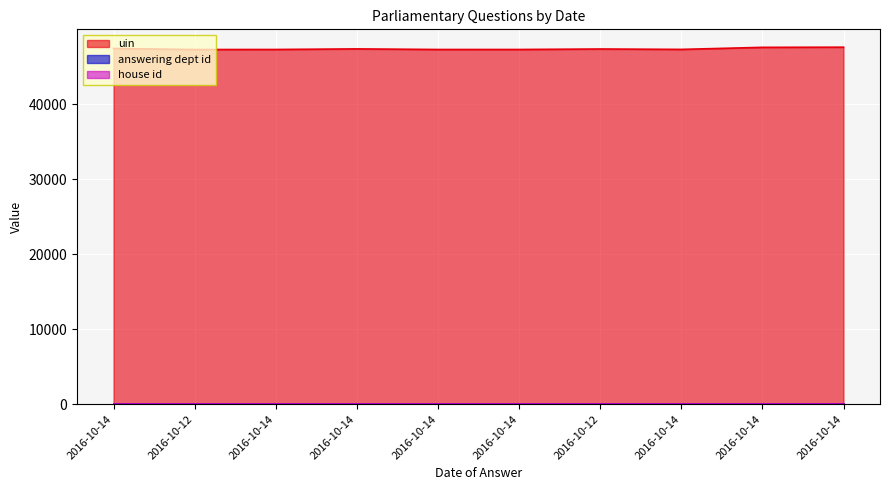

At which category does uin reach its first local valley?

2016-10-12